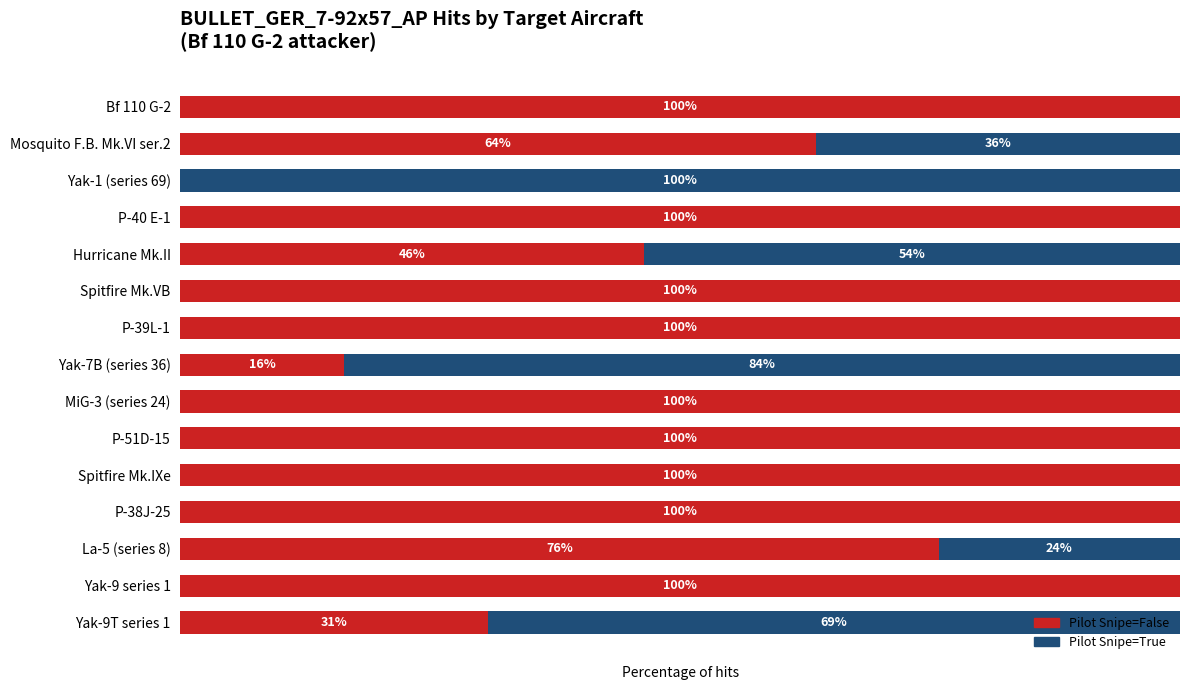

At which label is Pilot Snipe=False closest to 50?

Hurricane Mk.II